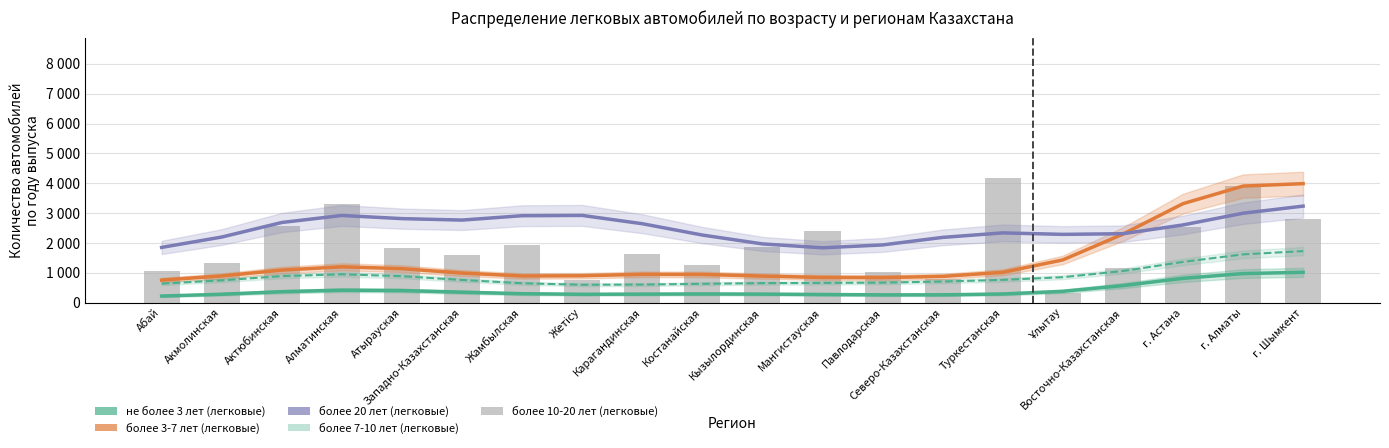

How many categories are shown in the chart?

20